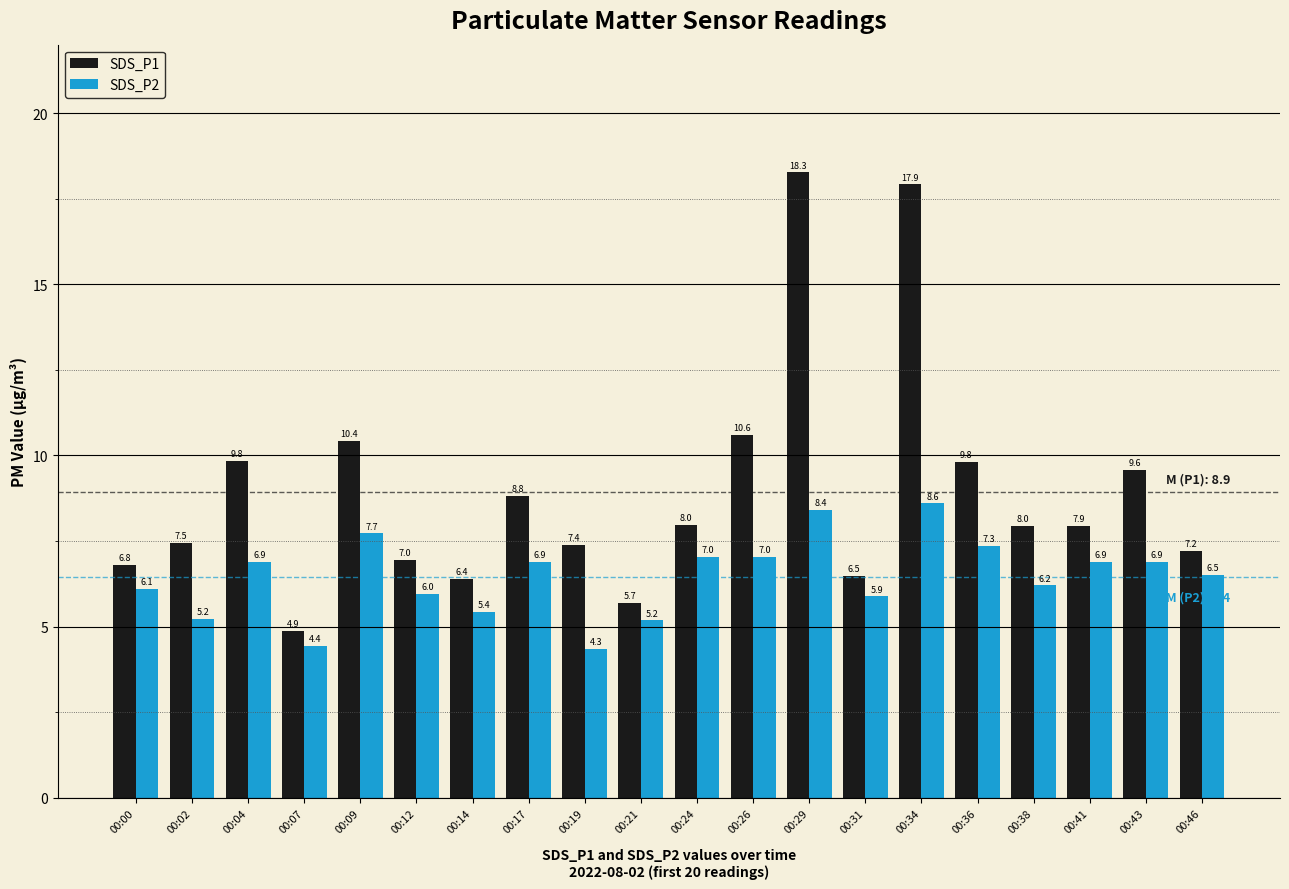

Rank the series at 00:43 from highest to lowest value.

SDS_P1, SDS_P2